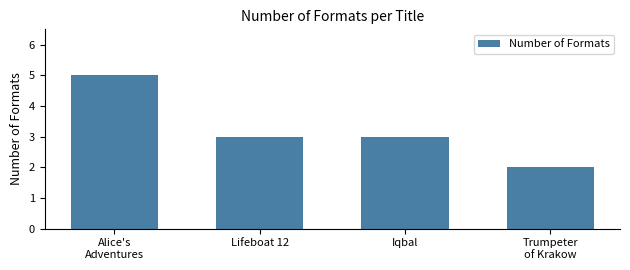

Is it true that the value at Alice's
Adventures is 8?

False